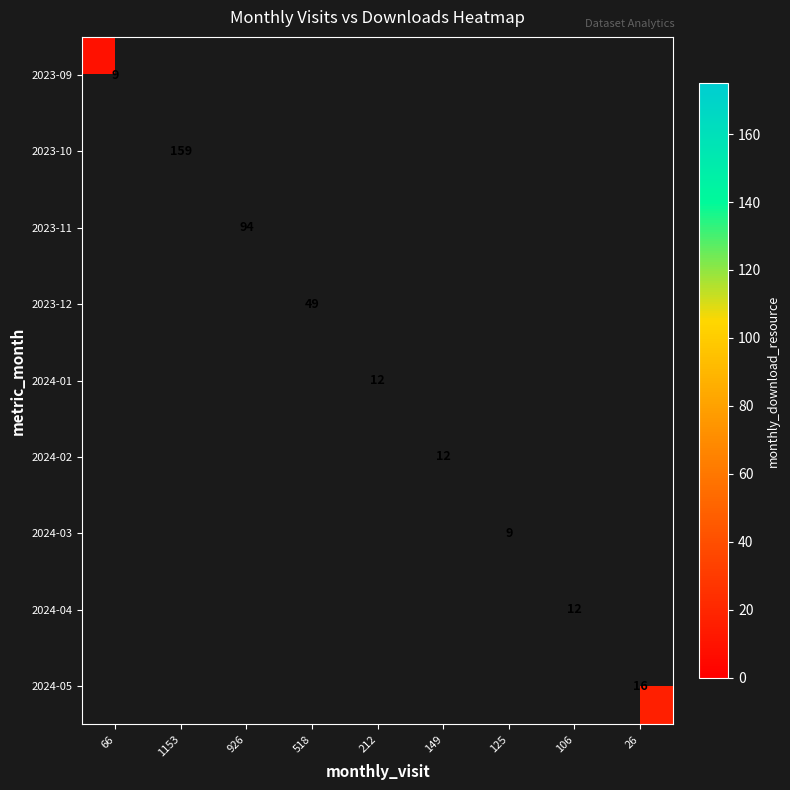

Is it true that 2023-09 equals 9 at 66?

True